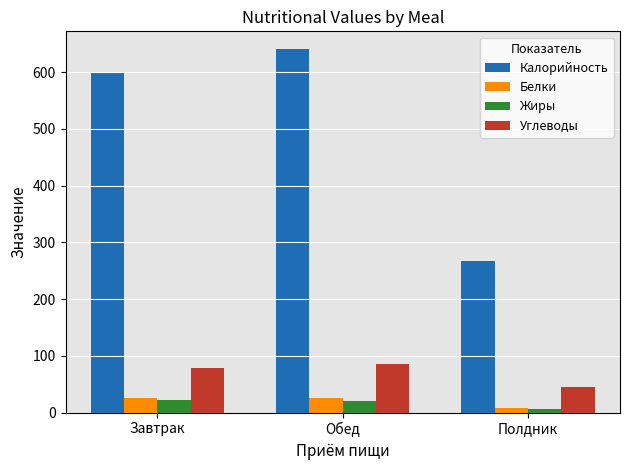

What is the spread (max minus min) of values at Завтрак?

575.8